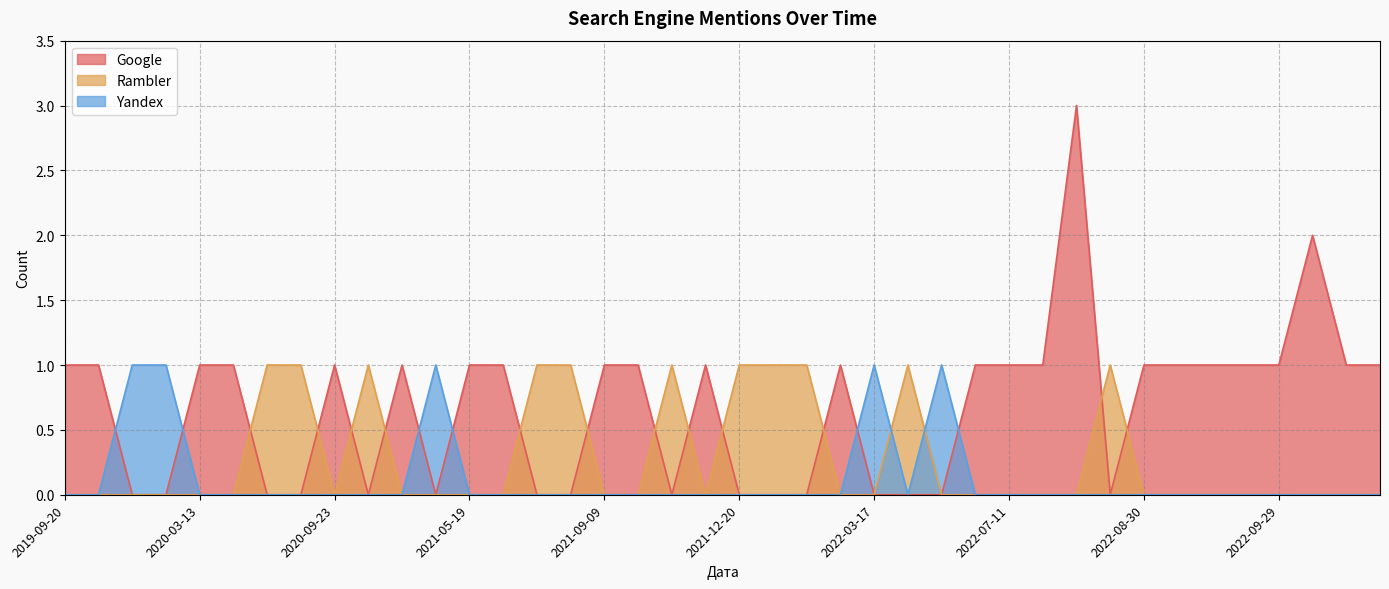

What is the total value across all series at 2021-09-29?

1